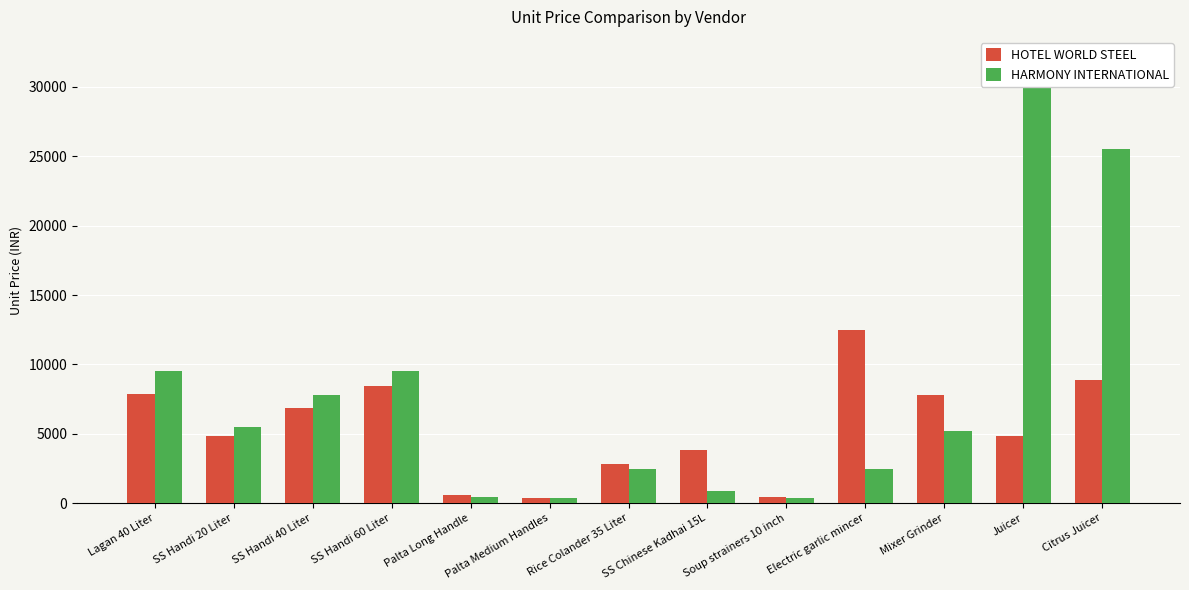

What is the label of the 4th bar from the left?

SS Handi 60 Liter